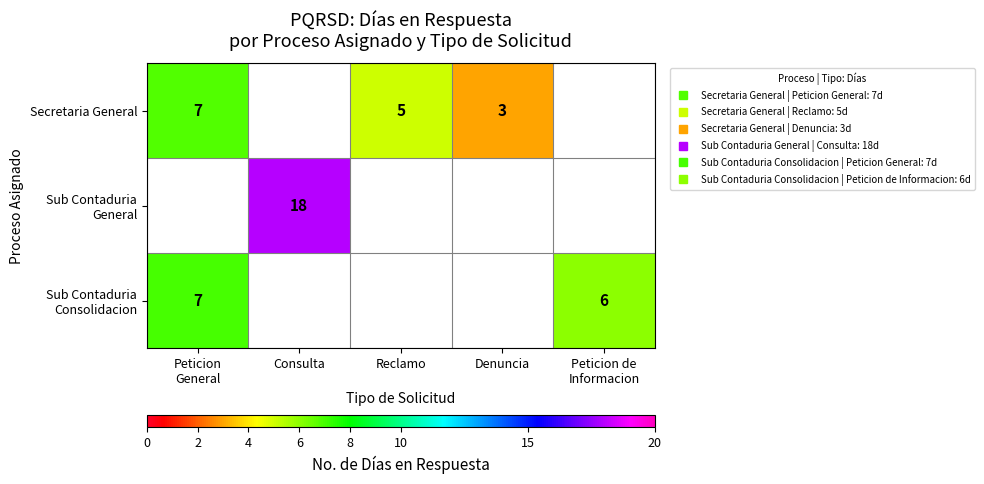

Which series has the largest total across all categories?

Sub Contaduria General